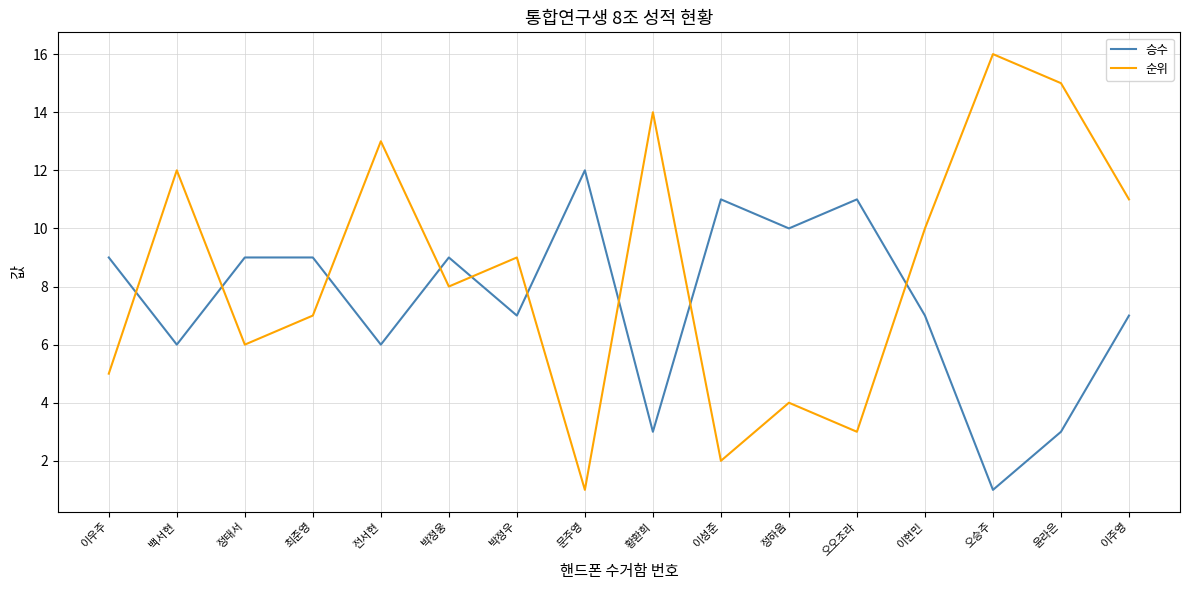

What is the spread (max minus min) of values at 백서현?

6